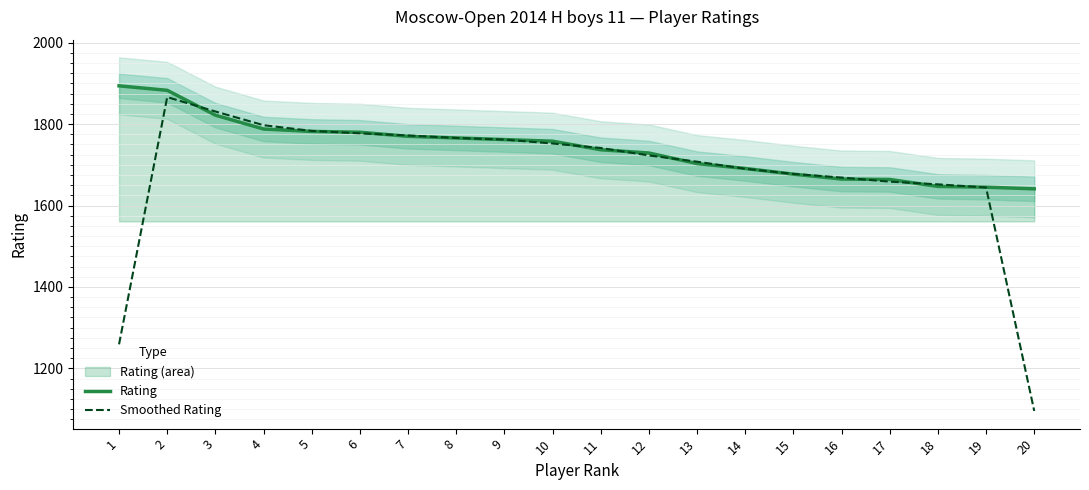

At how many categories does at least one series exceed 1136?

20